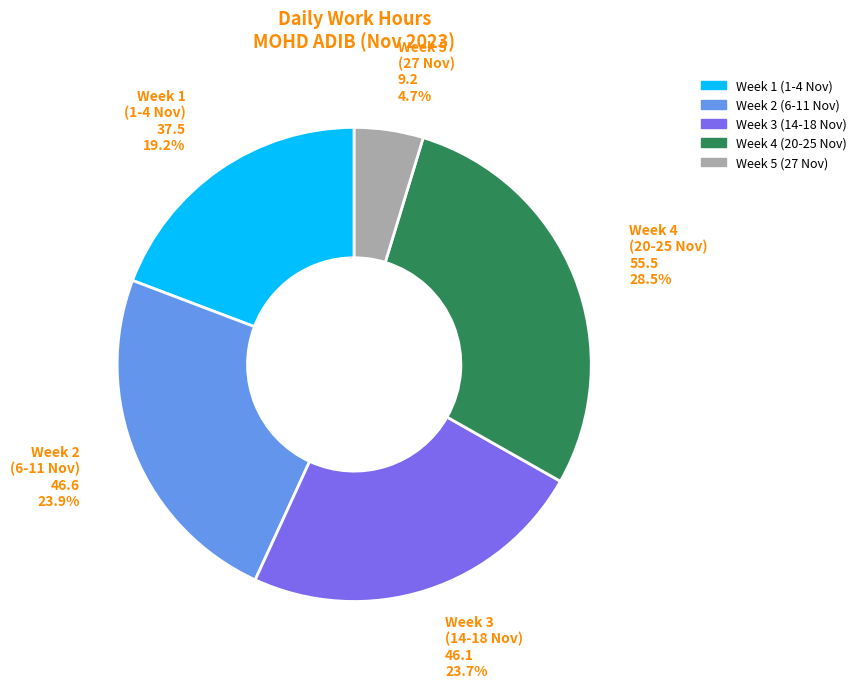

Is there a majority slice in this chart?

No